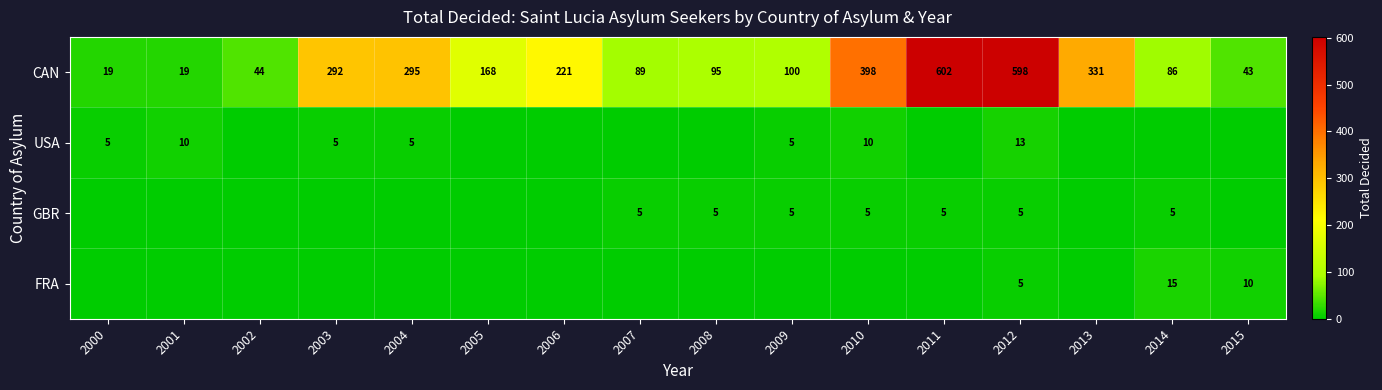

What is the difference between the maximum and minimum values in the CAN series?

583